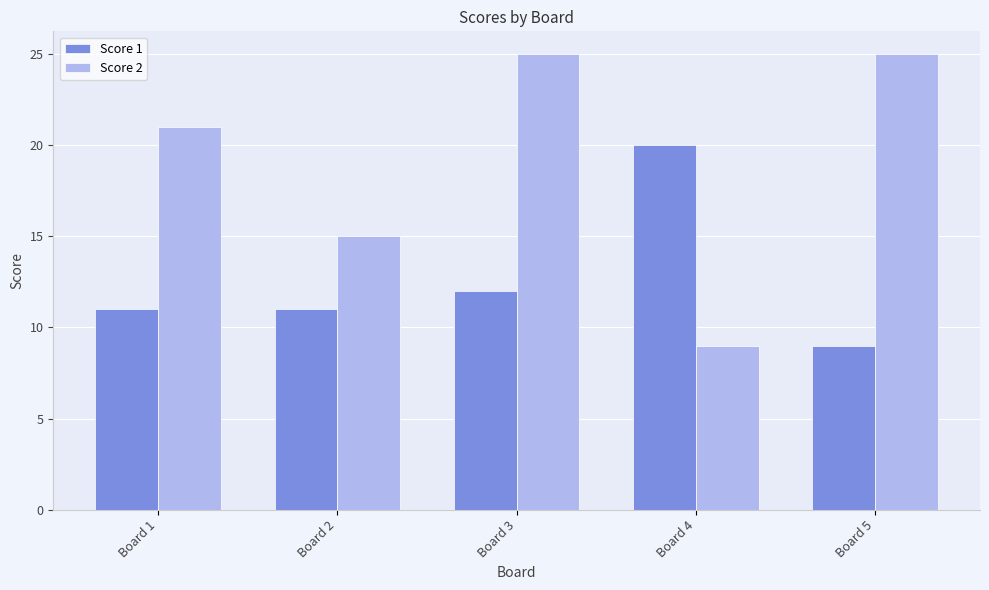

At which label does Score 1 reach its minimum?

Board 5